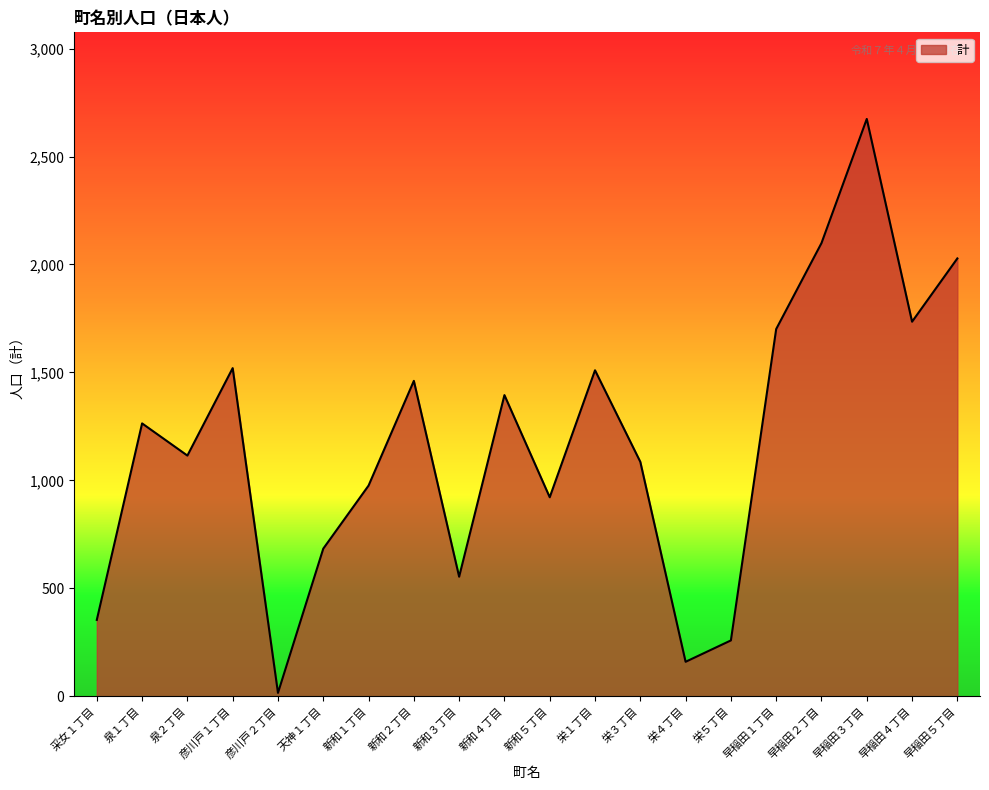

True or false: there are more than 0 points higher than both neighbors.

True